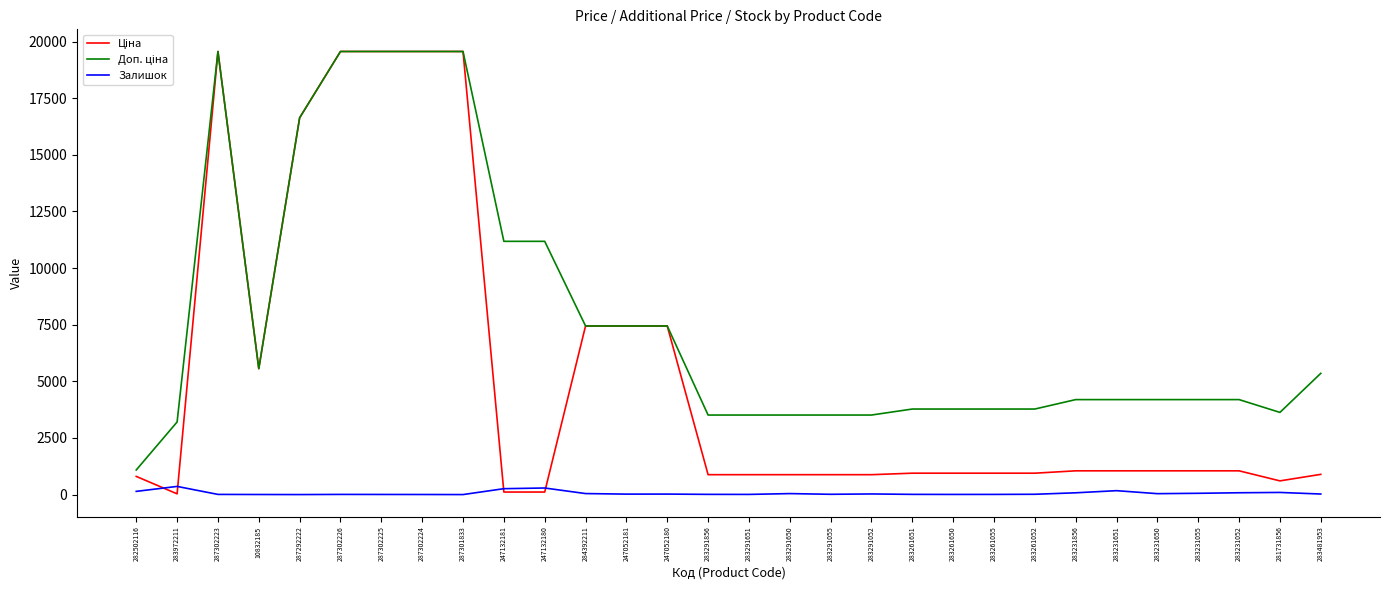

What is the label of the 7th point from the left?

287302225